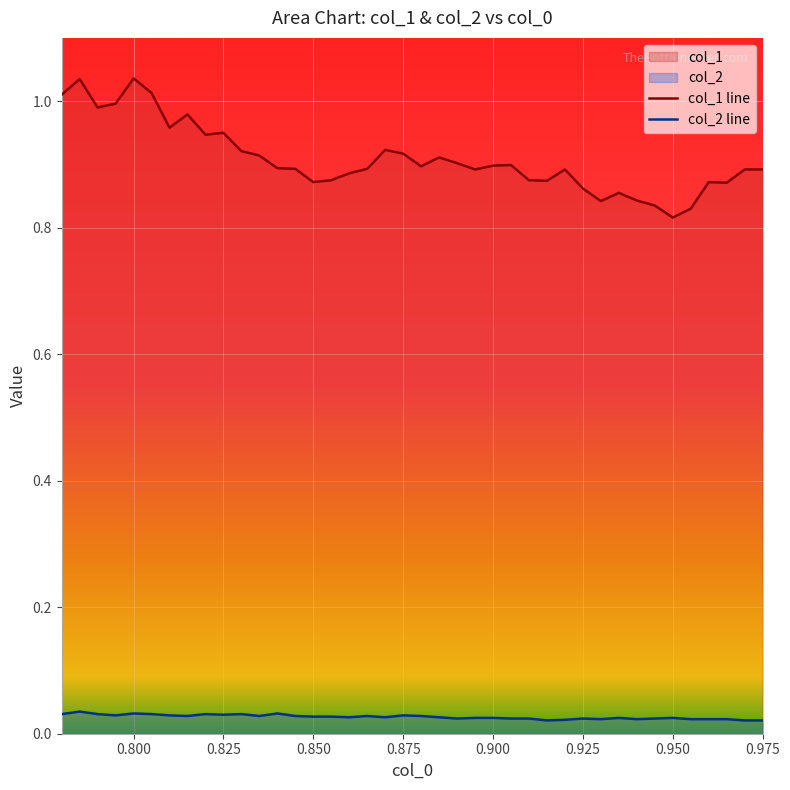

Reading left to right, extract all data points from this chart.

col_1 line: 1.0	1.0	1.0	1.0	1.0	1.0	1.0	1.0	0.9	0.9	0.9	0.9	0.9	0.9	0.9	0.9	0.9	0.9	0.9	0.9	0.9	0.9	0.9	0.9	0.9	0.9	0.9	0.9	0.9	0.9	0.8	0.9	0.8	0.8	0.8	0.8	0.9	0.9	0.9	0.9
col_2 line: 0.0	0.0	0.0	0.0	0.0	0.0	0.0	0.0	0.0	0.0	0.0	0.0	0.0	0.0	0.0	0.0	0.0	0.0	0.0	0.0	0.0	0.0	0.0	0.0	0.0	0.0	0.0	0.0	0.0	0.0	0.0	0.0	0.0	0.0	0.0	0.0	0.0	0.0	0.0	0.0